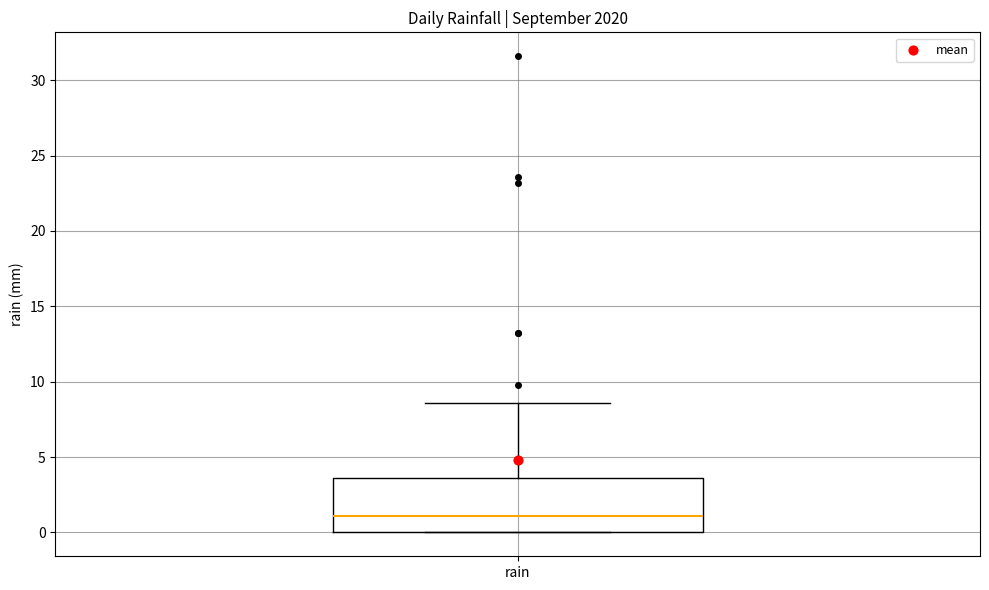

Transcribe this box plot: give where the median line is, the range the box spans, and where the two whiskers end, as read against the y-axis. The values are not printed on the chart, so give them approximately, as read against the axis.

median 1.0, box 0.0 to 3.5, whiskers 0.0 to 8.5